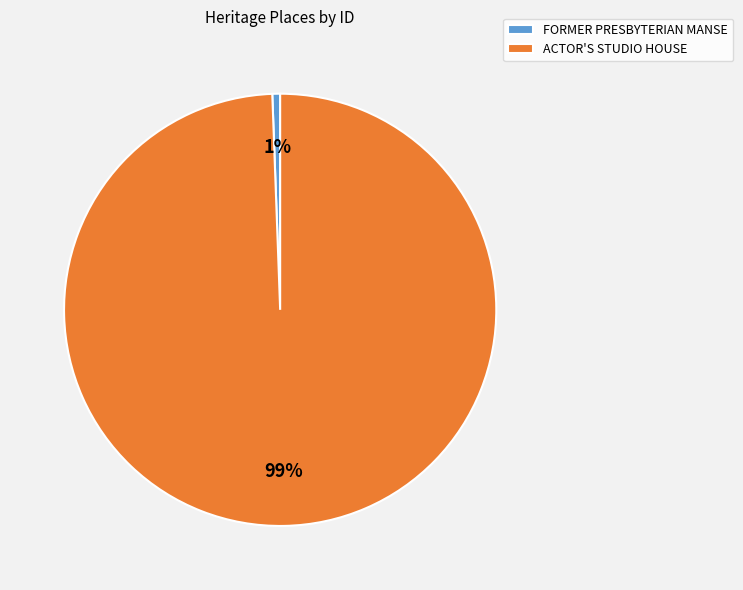

Between FORMER PRESBYTERIAN MANSE and ACTOR'S STUDIO HOUSE, which is larger?

ACTOR'S STUDIO HOUSE